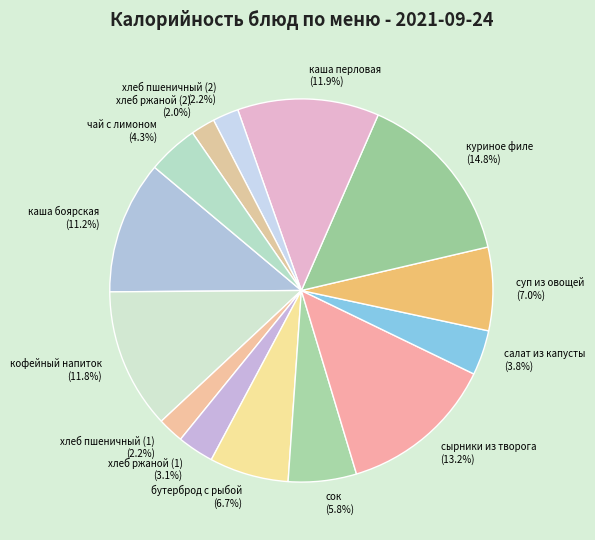

Does хлеб пшеничный (1) account for over 50% of the chart?

No